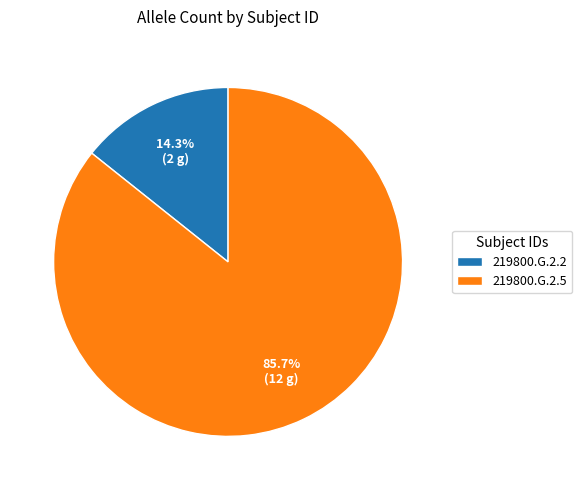

How much of the chart is everything except 219800.G.2.5?

14.3%